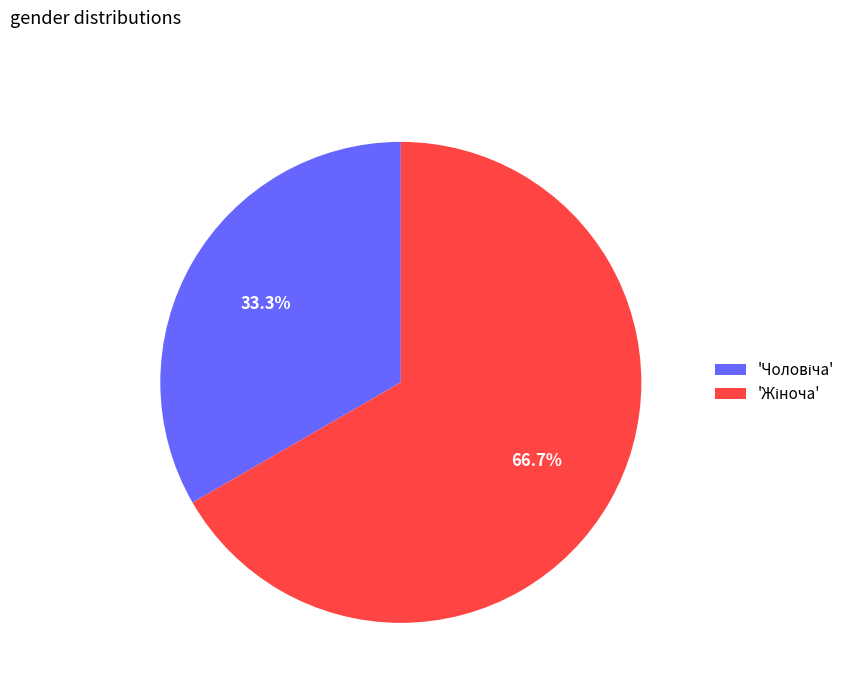

Is there a majority slice in this chart?

Yes